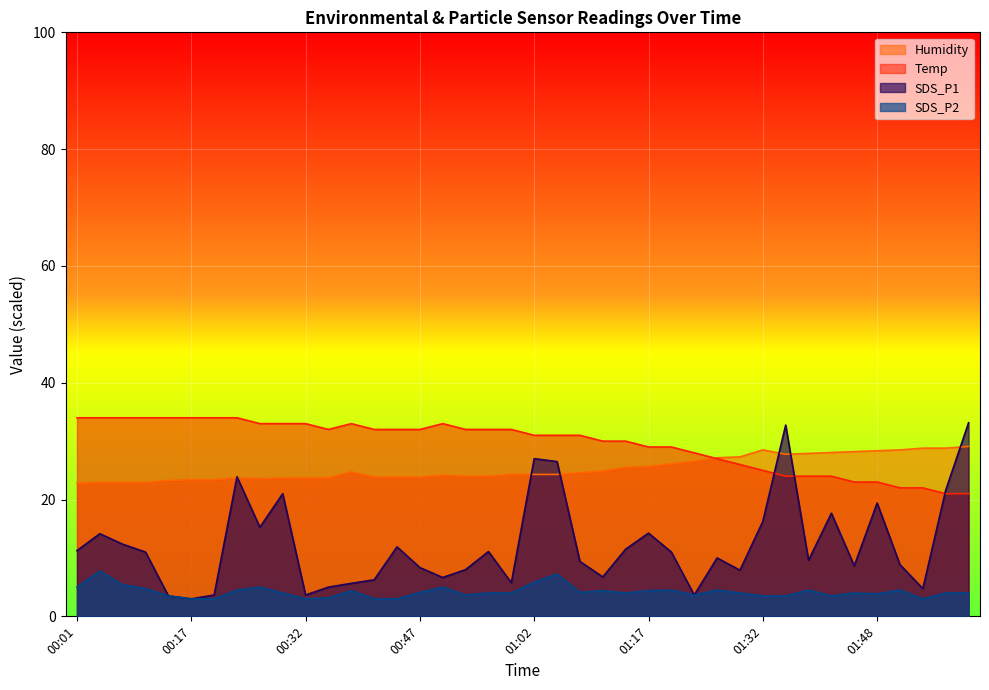

Which series has the largest range (max minus min)?

SDS_P1